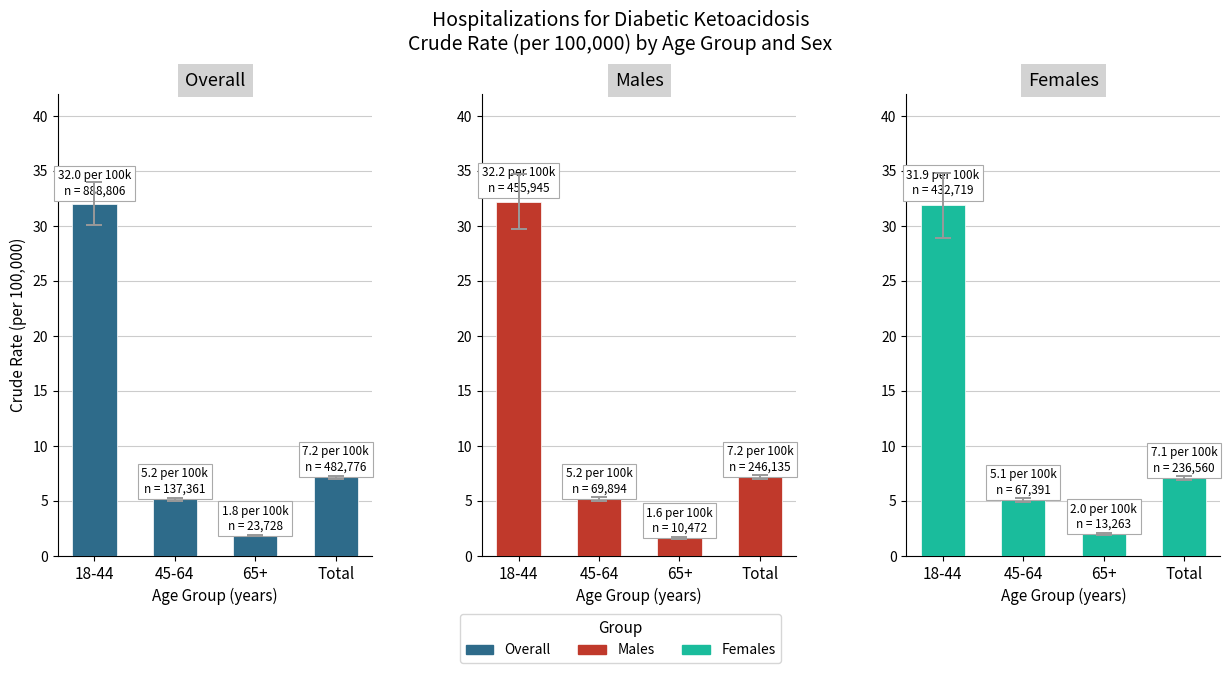

The Males series shows 1.6 at 65+. True or false?

True